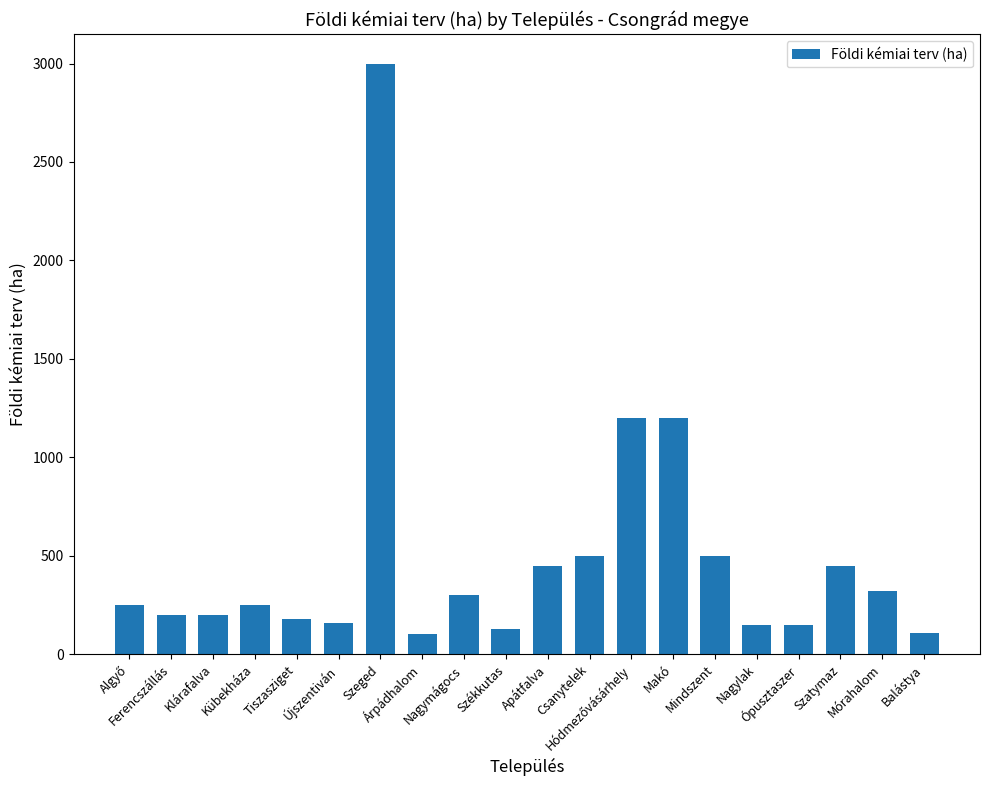

What is the minimum value shown in the chart?

100